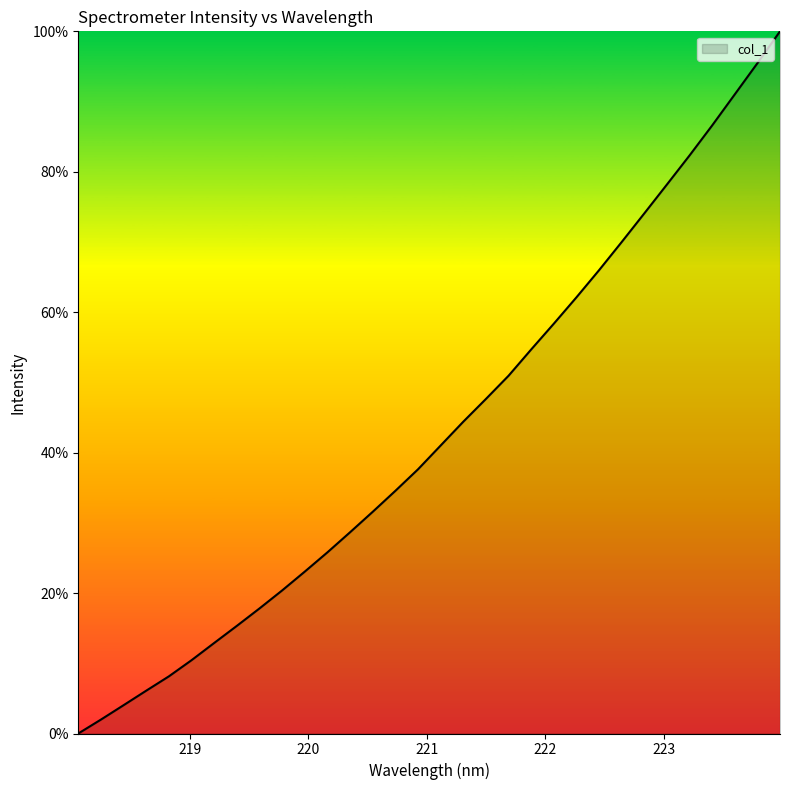

What is the greatest value displayed?

100.0